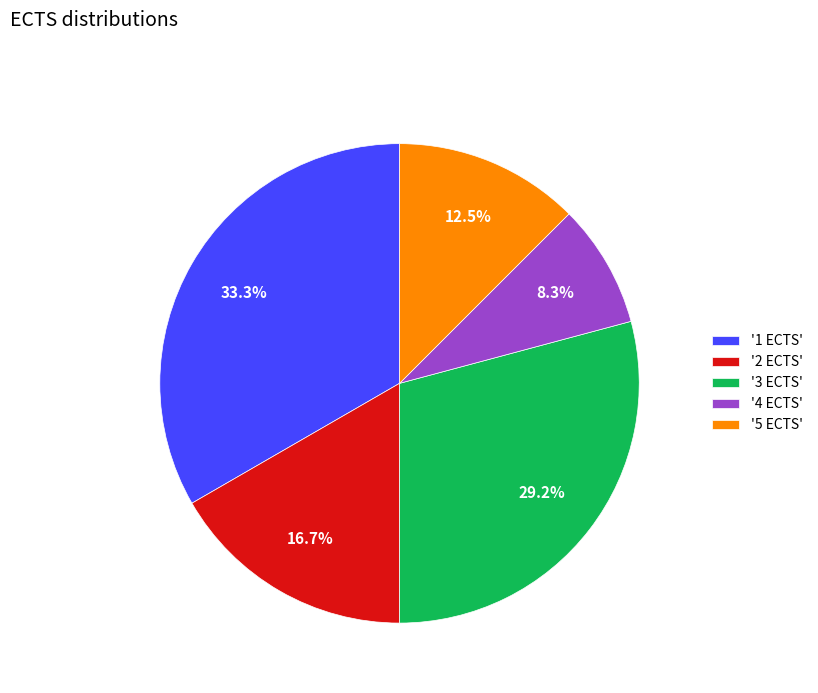

To the nearest percent, what is the difference between the largest and smallest slice percentages?

25%